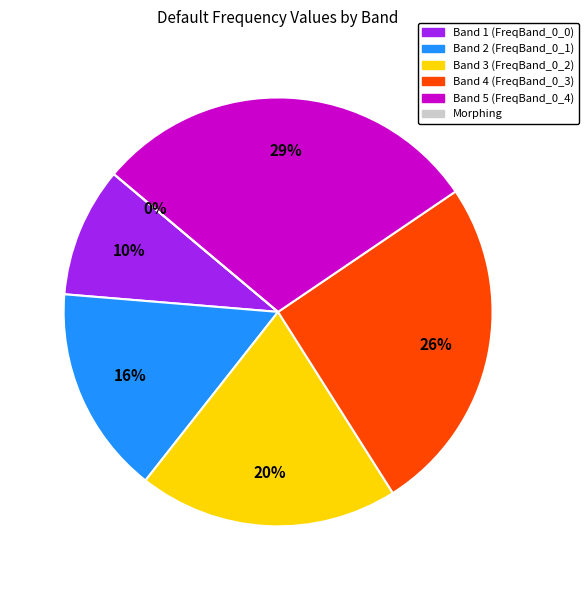

The FreqBand_0_0 slice represents 1% of the pie. True or false?

False